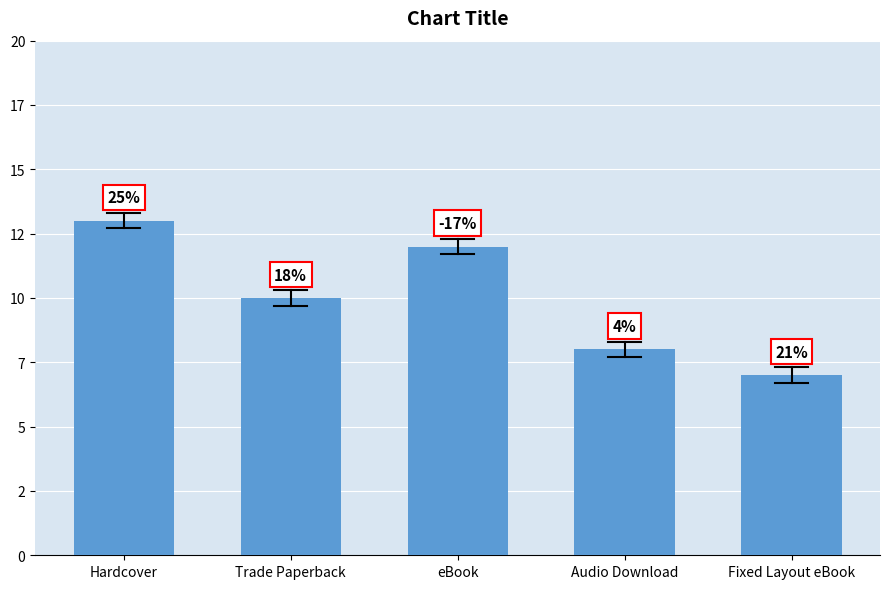

What is the change in value from Hardcover to eBook?

-1